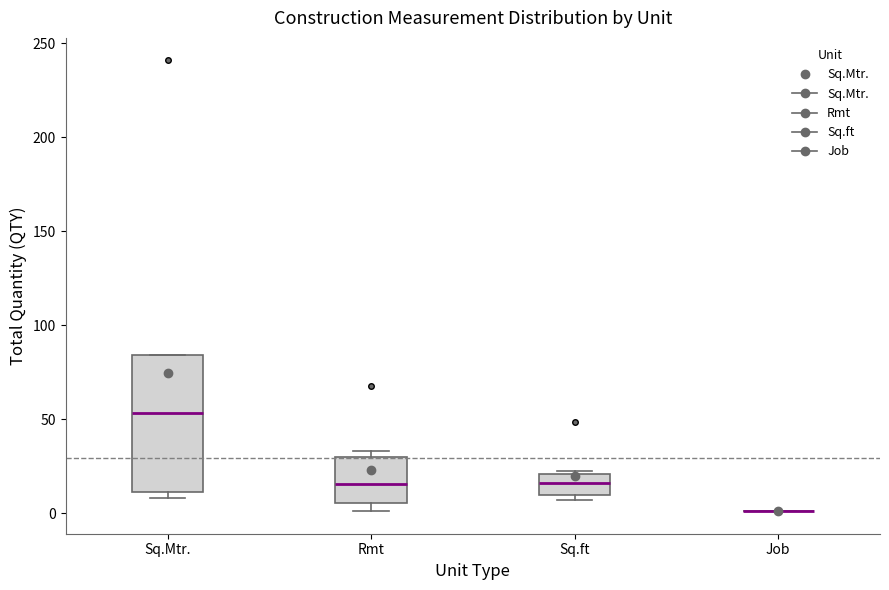

Comparing the boxes themselves (not the whiskers), which one is the tallest?

Sq.Mtr.